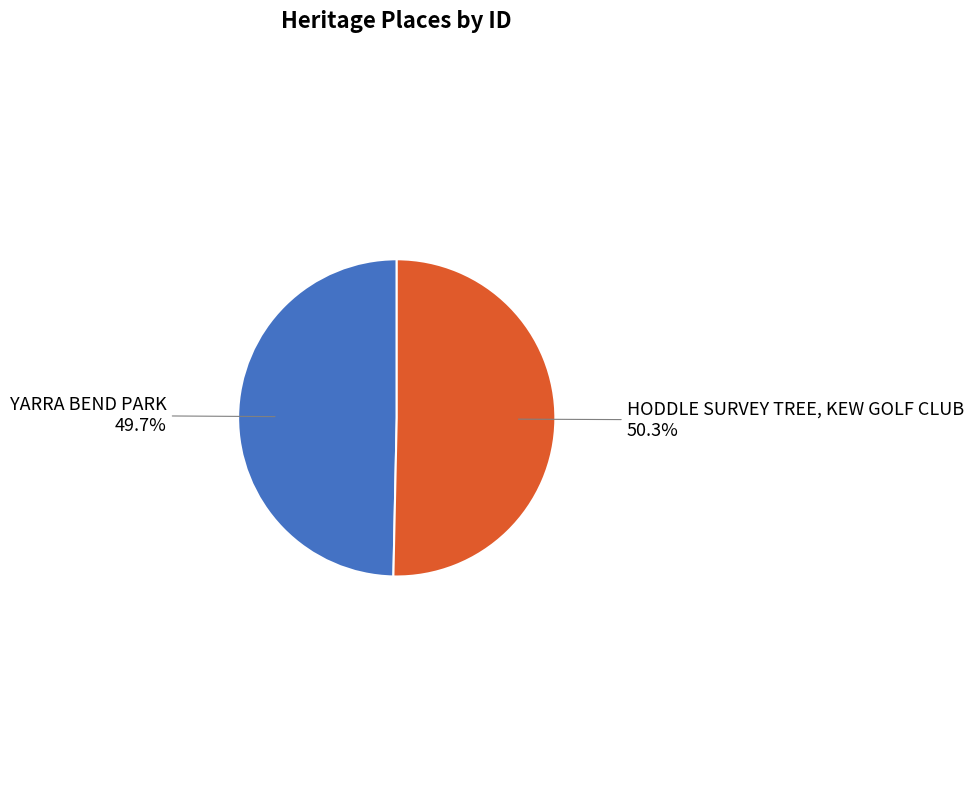

Is there a majority slice in this chart?

Yes